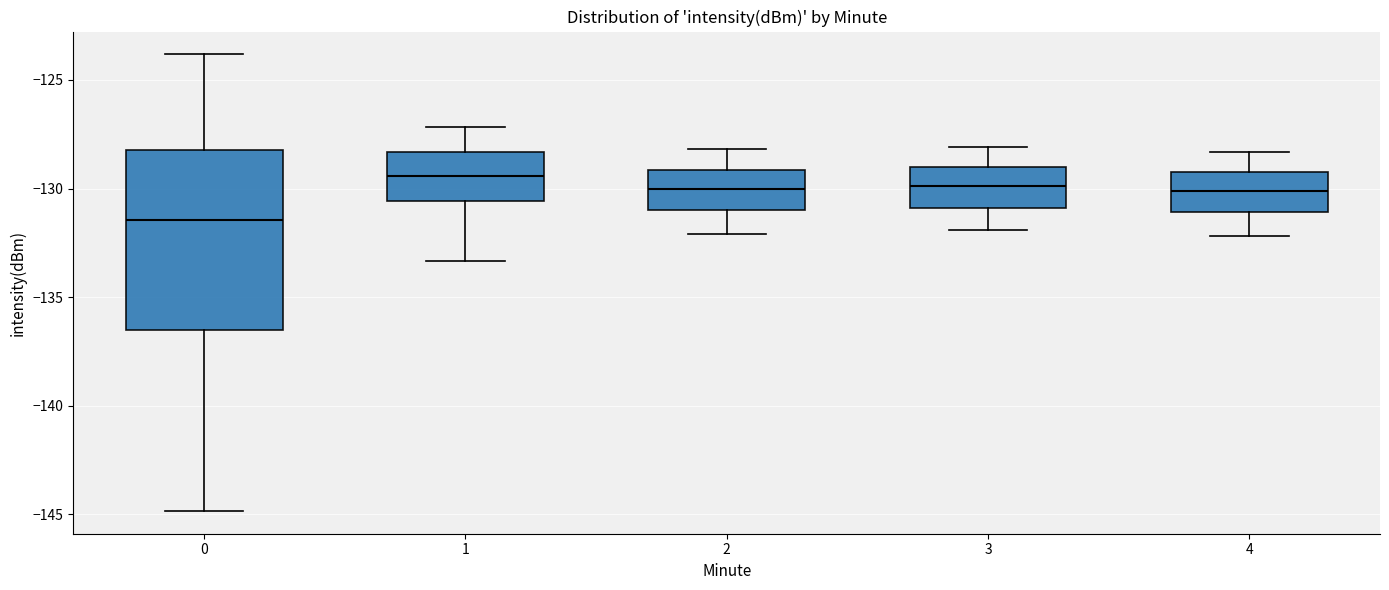

Where is the lower edge of the box at x = 0 on the y-axis? The values are not printed on the chart, so give them approximately, as read against the axis.

-136.5